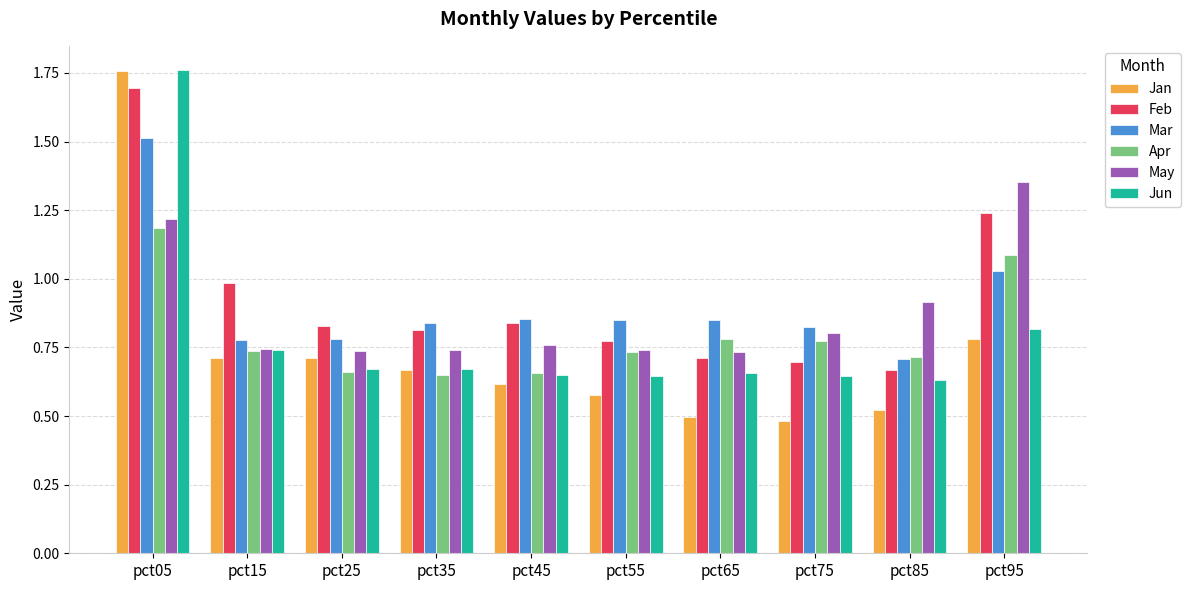

What is the difference between the highest and lowest values at pct35?

0.2